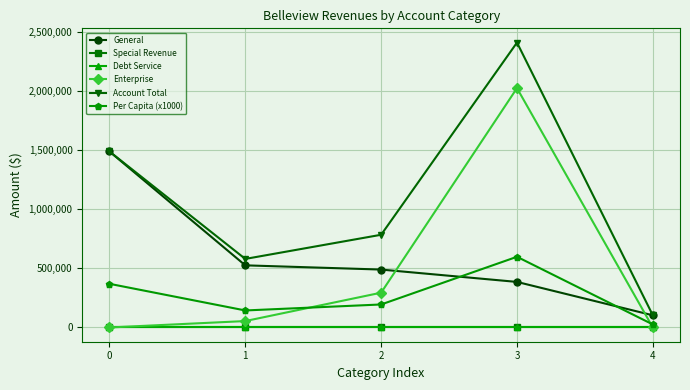

At which category is the sum across all series the highest?

3